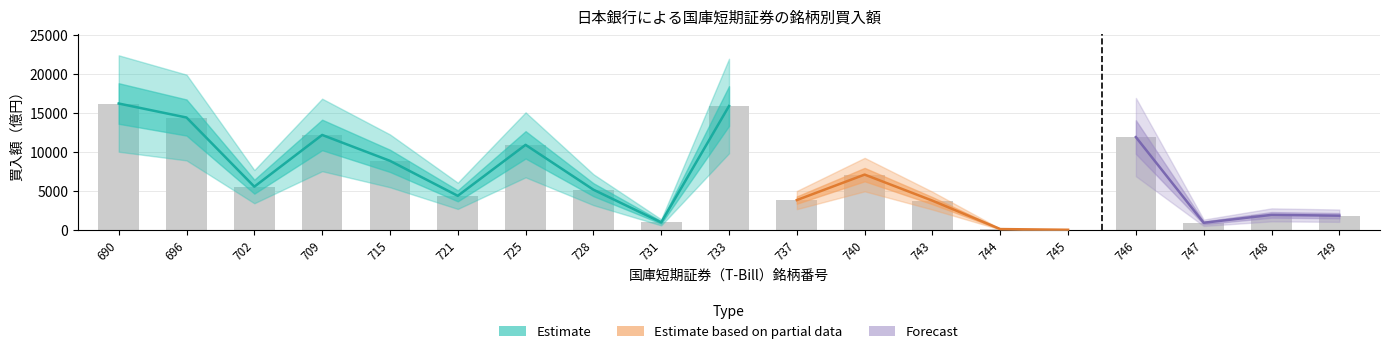

Does the chart contain stacked bars?

No